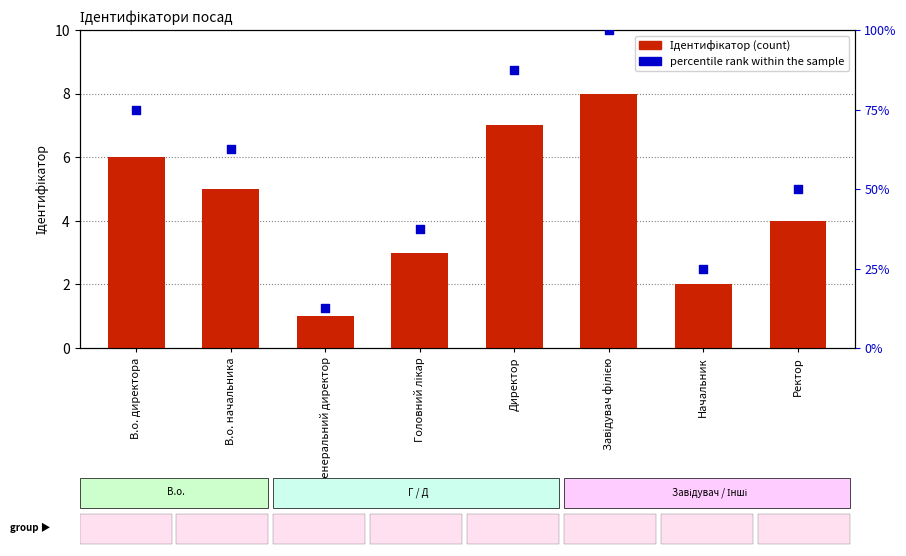

What is the total value across all series at Генеральний директор?

2.2